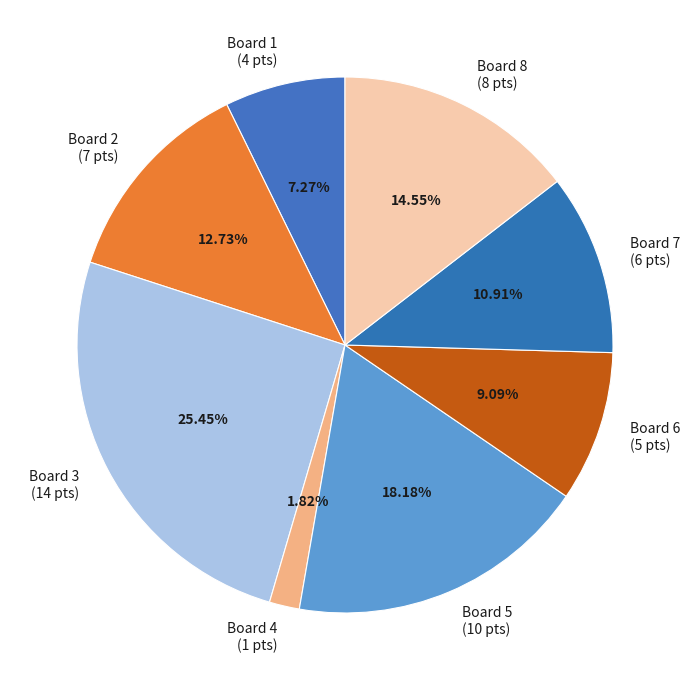

Rank the categories by value from lowest to highest.

Board 4, Board 1, Board 6, Board 7, Board 2, Board 8, Board 5, Board 3